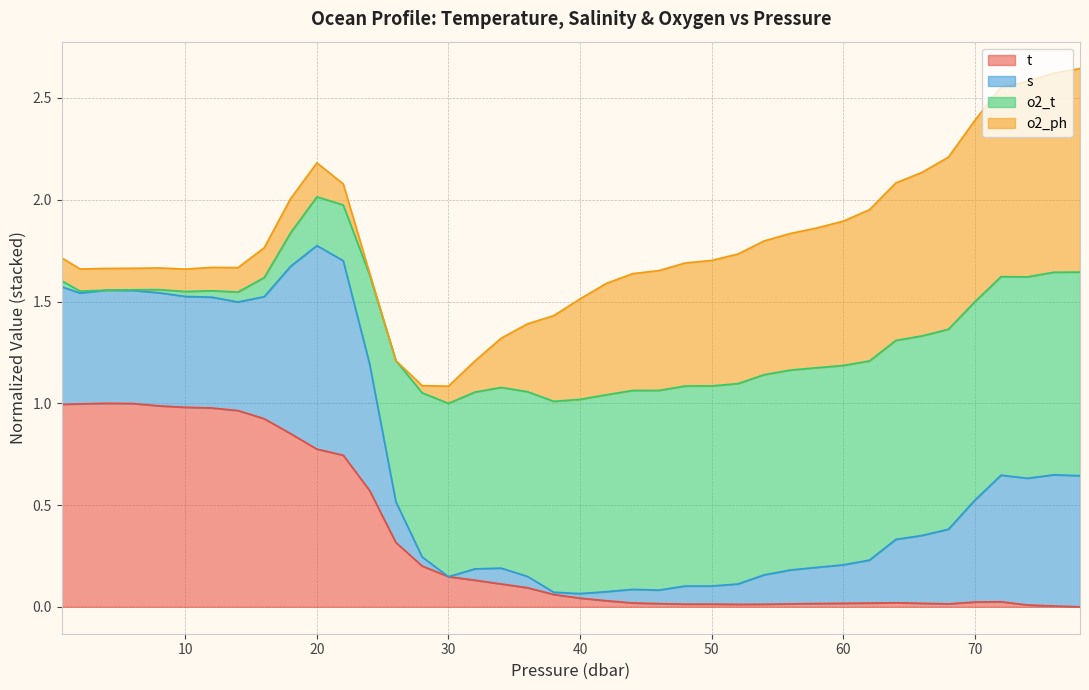

What is the total value across all series at 20?

2.2